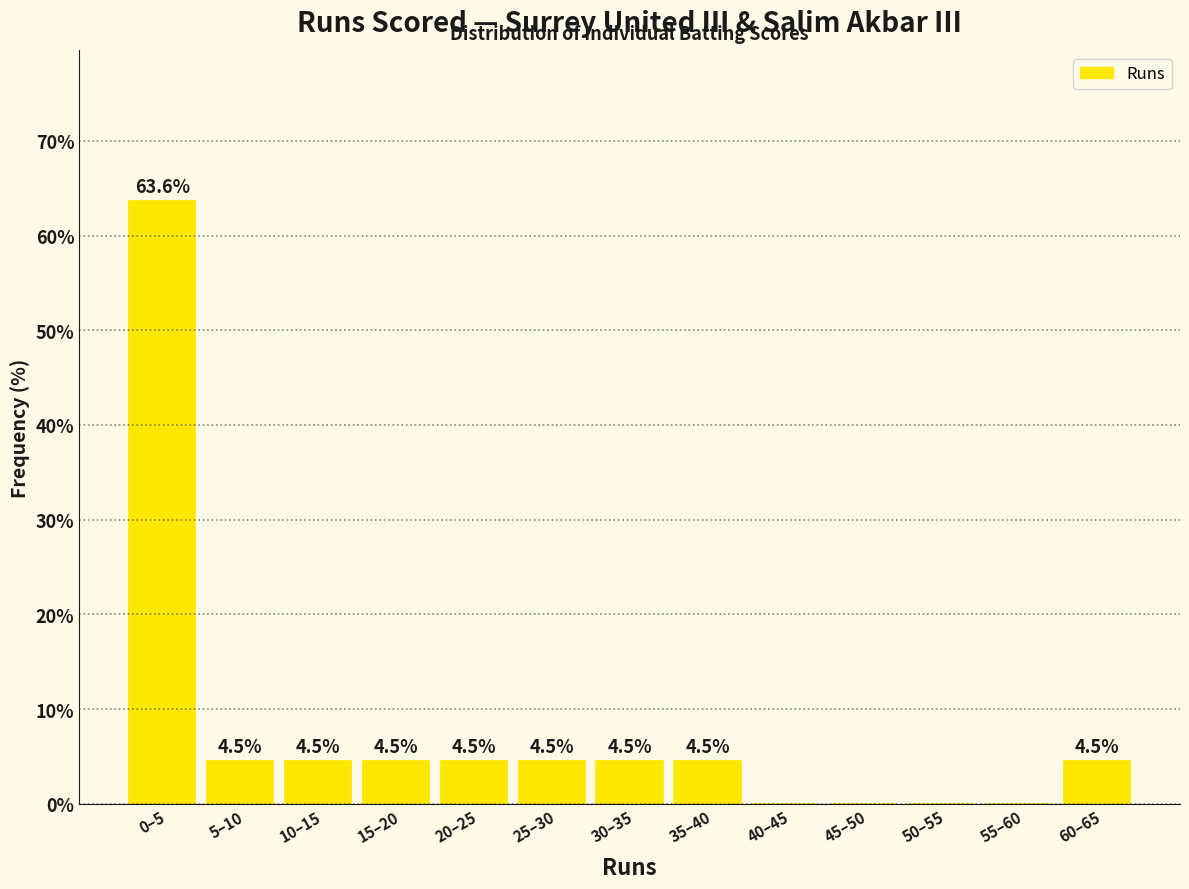

Reading left to right, what are all the values shown in this chart?

0–5=63.6	5–10=4.5	10–15=4.5	15–20=4.5	20–25=4.5	25–30=4.5	30–35=4.5	35–40=4.5	40–45=0.0	45–50=0.0	50–55=0.0	55–60=0.0	60–65=4.5